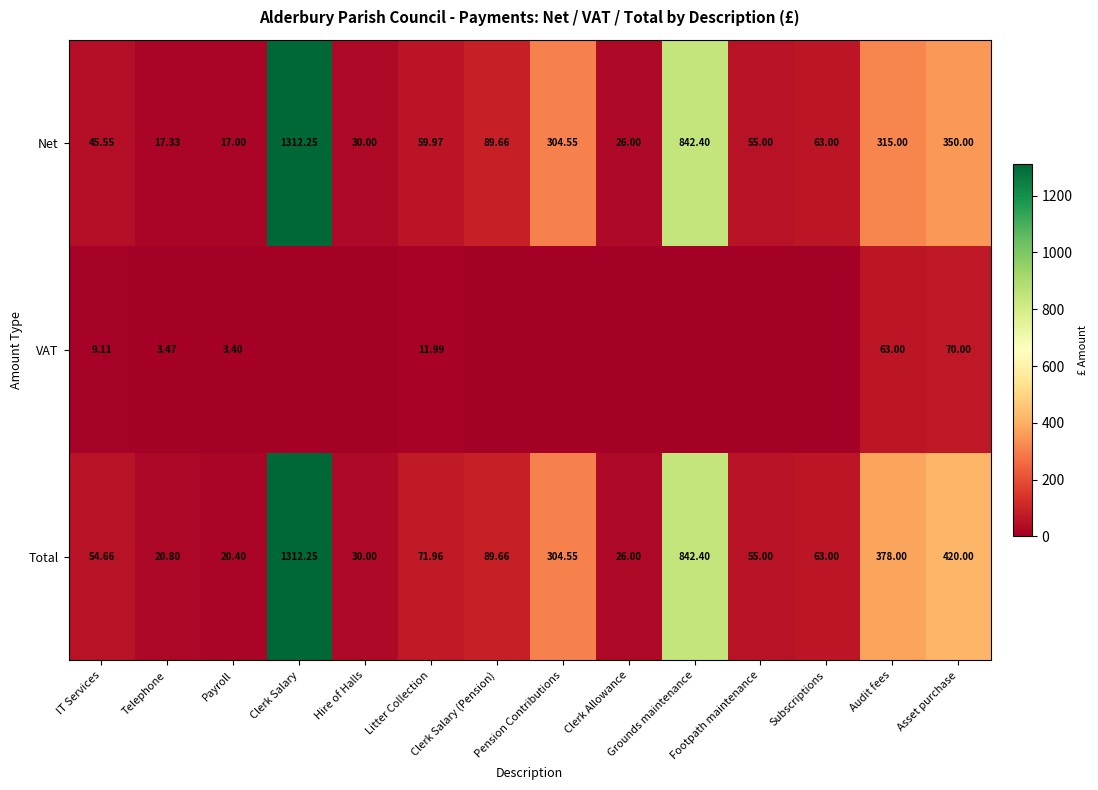

Which label corresponds to the largest value in the chart?

Clerk Salary